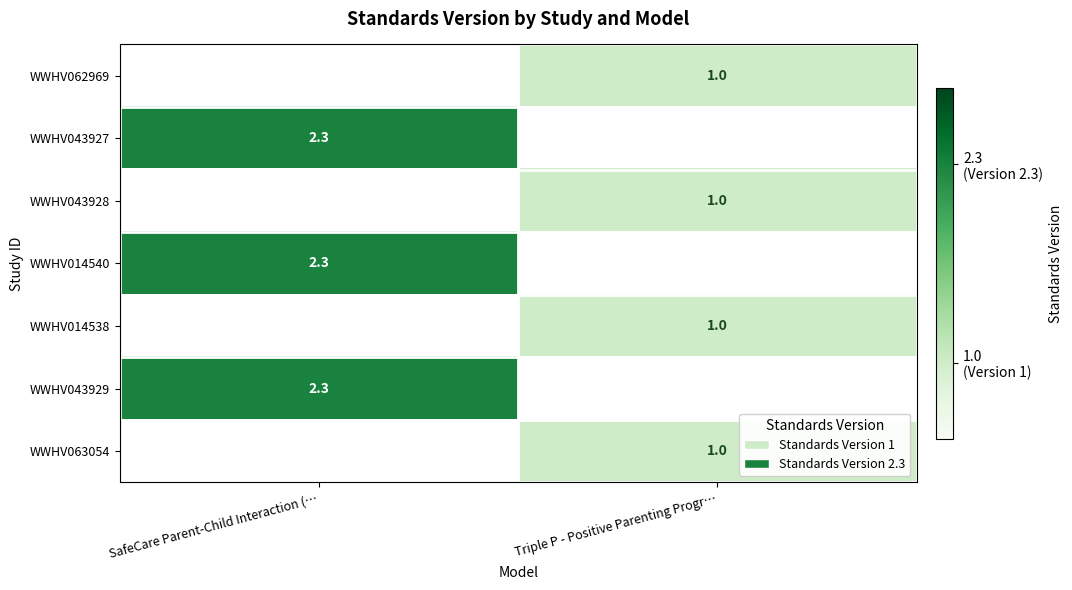

What is the maximum value shown in the chart?

2.3